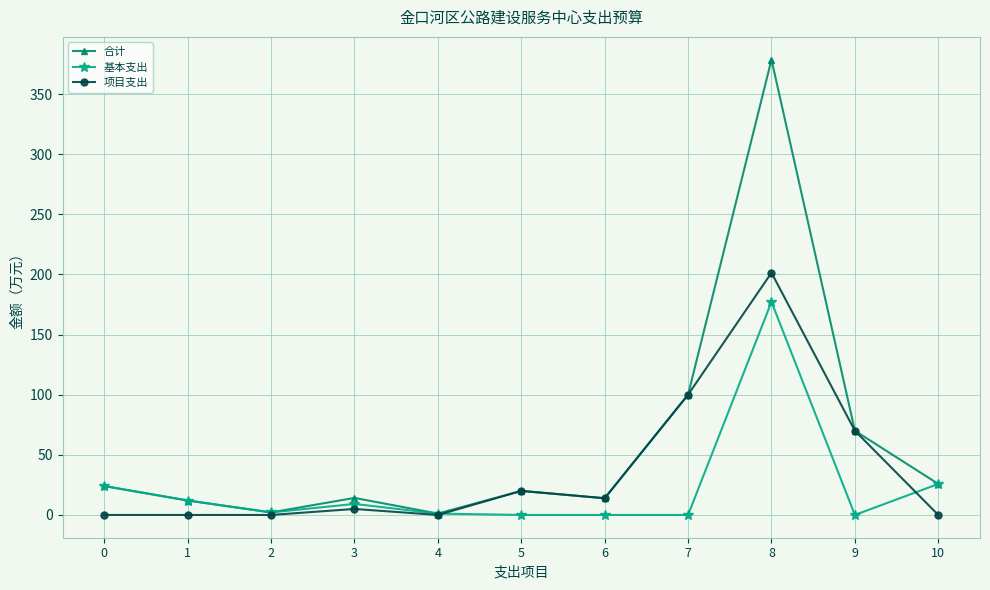

What value does the 合计 series have at 4?

1.1